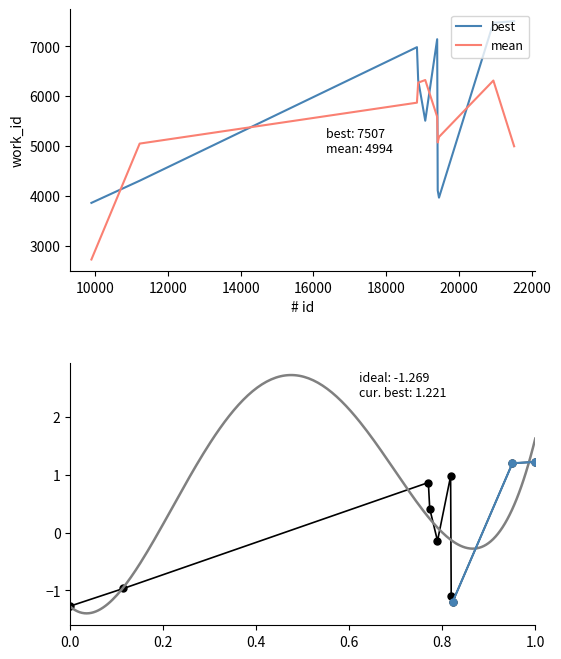

True or false: there are more than 1 points higher than both neighbors.

True